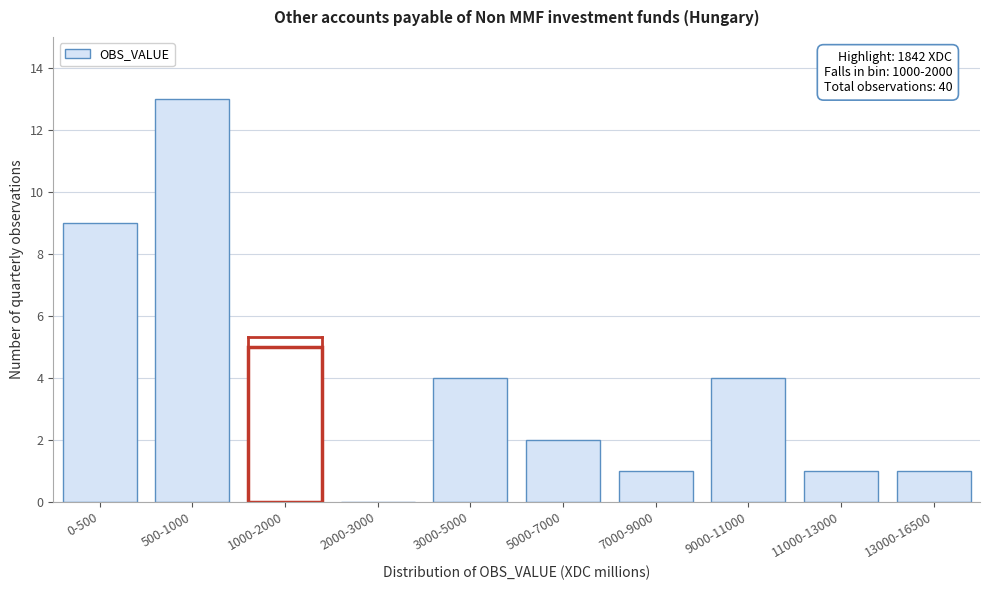

Reading left to right, what are all the values shown in this chart?

0-500=9	500-1000=13	1000-2000=5	2000-3000=0	3000-5000=4	5000-7000=2	7000-9000=1	9000-11000=4	11000-13000=1	13000-16500=1